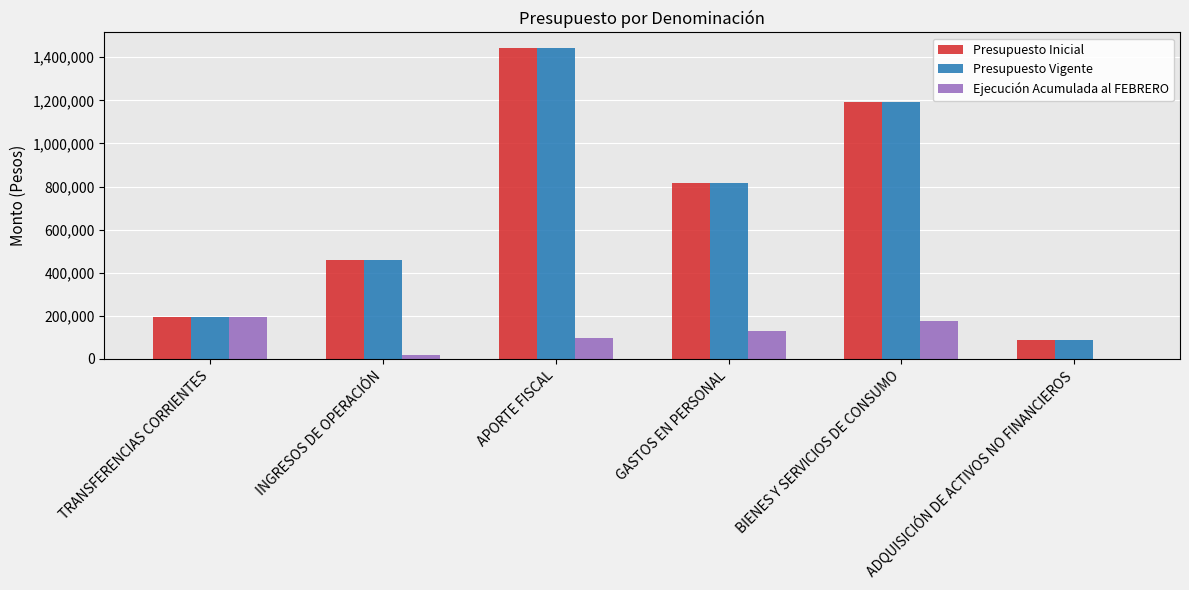

Reading left to right, transcribe all the data shown in this chart.

Presupuesto Inicial: TRANSFERENCIAS CORRIENTES=192045	INGRESOS DE OPERACIÓN=460828	APORTE FISCAL=1443035	GASTOS EN PERSONAL=814301	BIENES Y SERVICIOS DE CONSUMO=1191302	ADQUISICIÓN DE ACTIVOS NO FINANCIEROS=89446
Presupuesto Vigente: TRANSFERENCIAS CORRIENTES=192045	INGRESOS DE OPERACIÓN=460828	APORTE FISCAL=1443035	GASTOS EN PERSONAL=814301	BIENES Y SERVICIOS DE CONSUMO=1191302	ADQUISICIÓN DE ACTIVOS NO FINANCIEROS=89446
Ejecución Acumulada al FEBRERO: TRANSFERENCIAS CORRIENTES=192045	INGRESOS DE OPERACIÓN=17733	APORTE FISCAL=95322	GASTOS EN PERSONAL=129545	BIENES Y SERVICIOS DE CONSUMO=175412	ADQUISICIÓN DE ACTIVOS NO FINANCIEROS=0